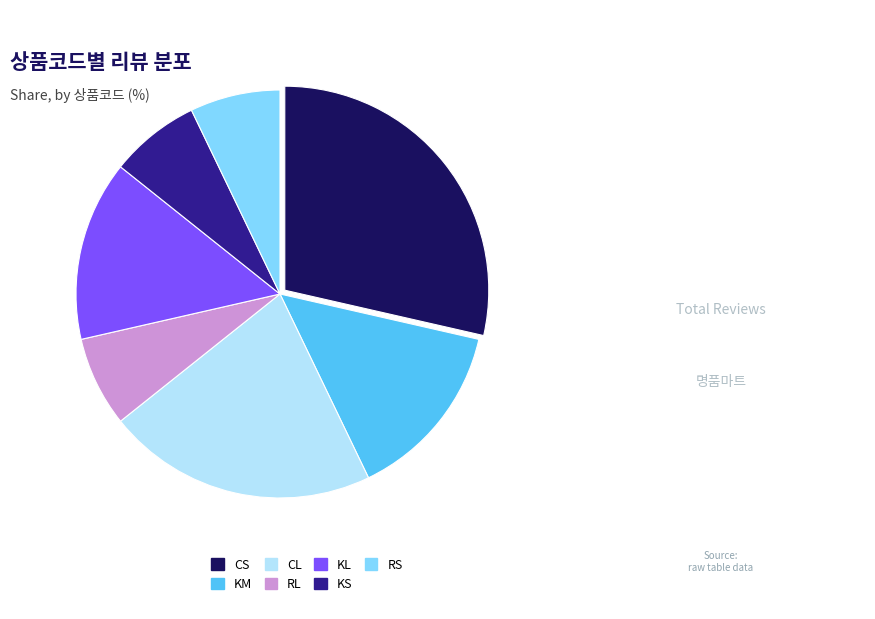

Is it true that KS is 1% of the pie?

False